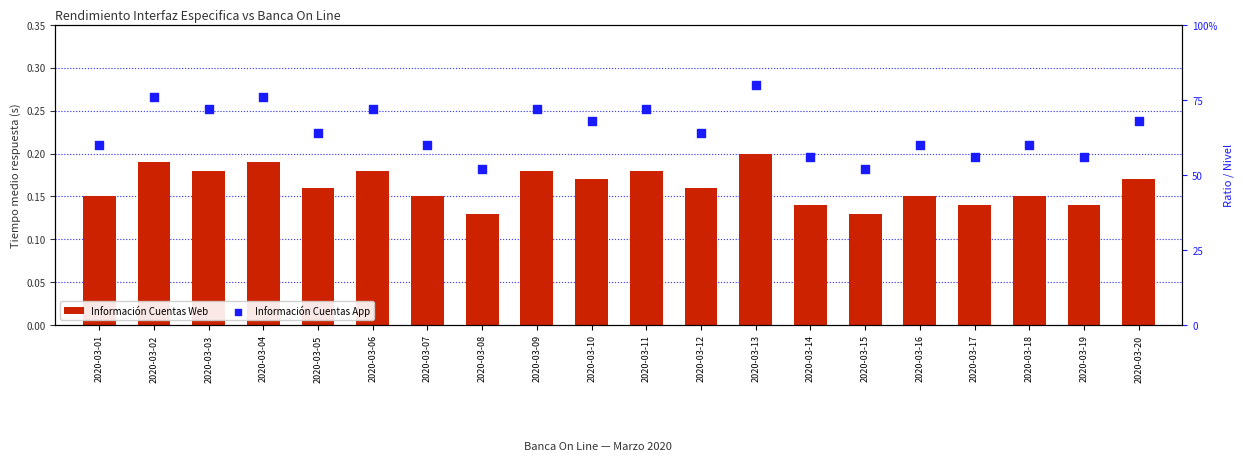

At how many categories does at least one series exceed 103?

20